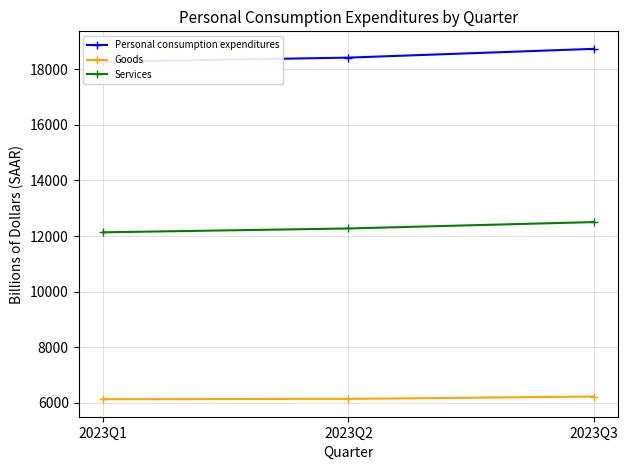

Which series has the largest range (max minus min)?

Personal consumption expenditures